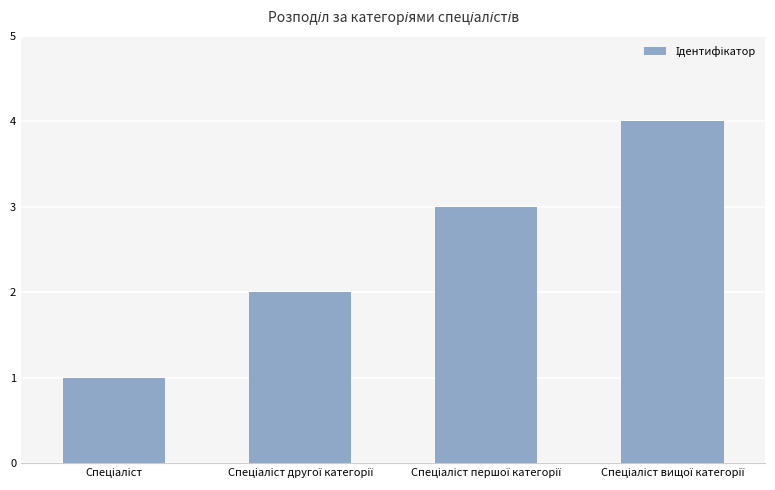

How many values are below 3?

2